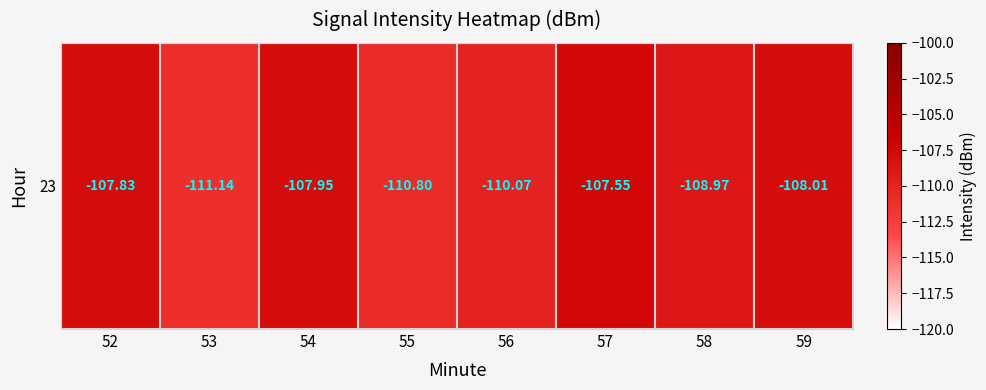

The chart shows a value of -110.1 at 56. True or false?

True